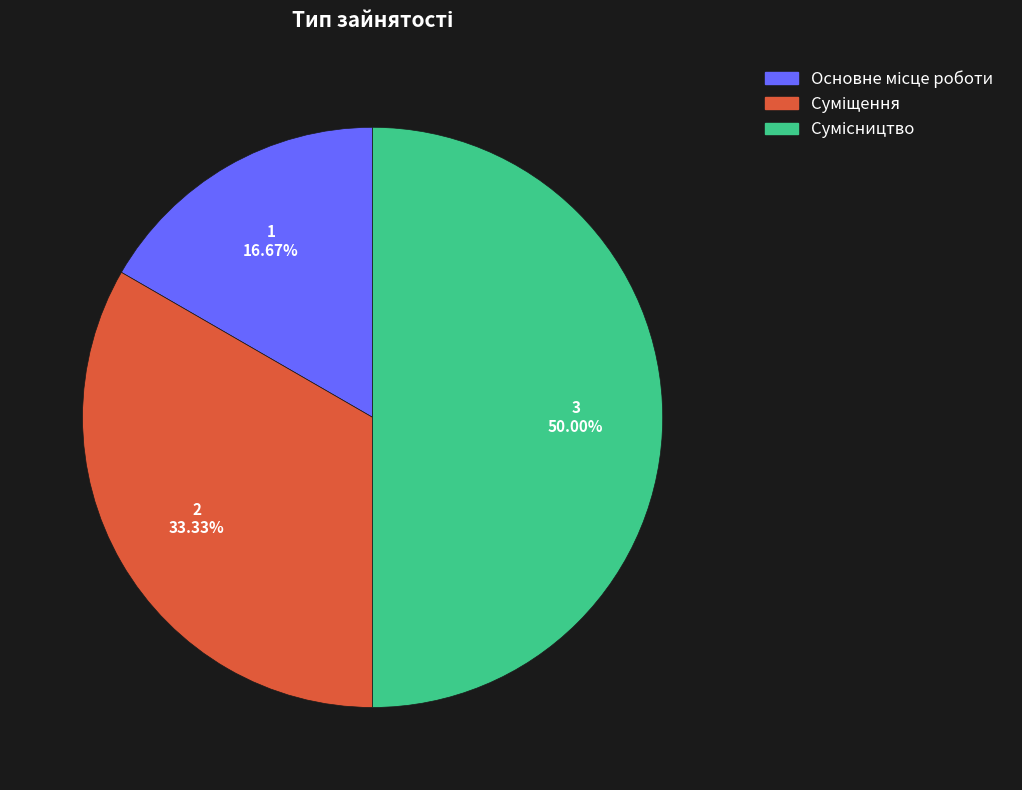

How many segments does this pie chart have?

3